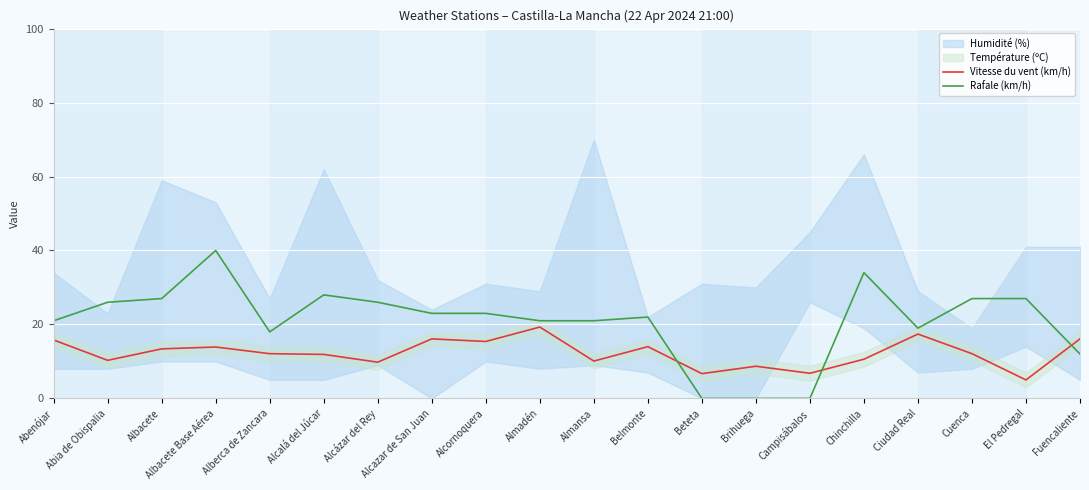

In Vitesse du vent (km/h), how many points are higher than both neighbors (excluding endpoints)?

6